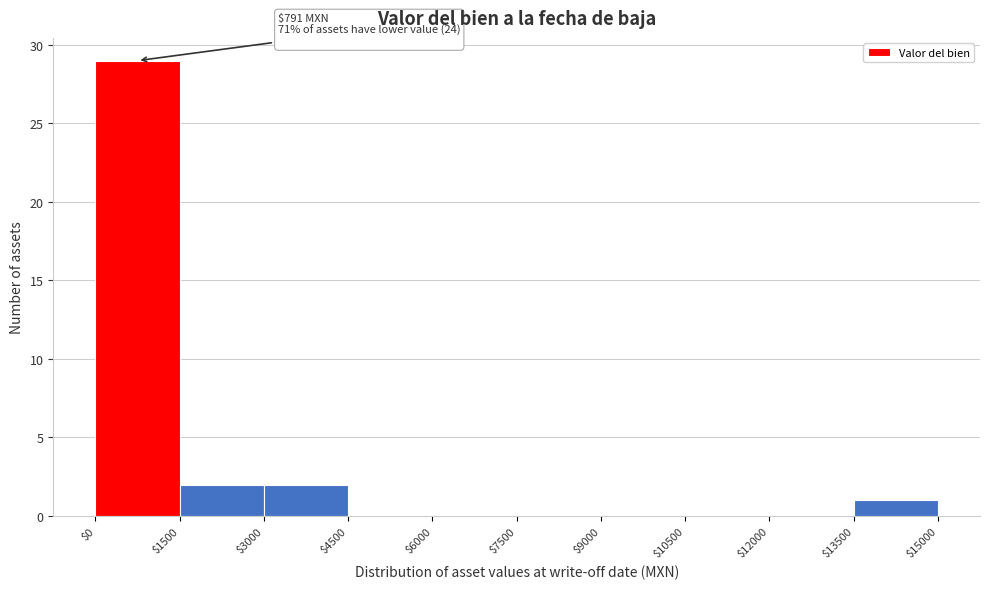

Over which range of the x-axis is the bar tallest?

$0 to $1500